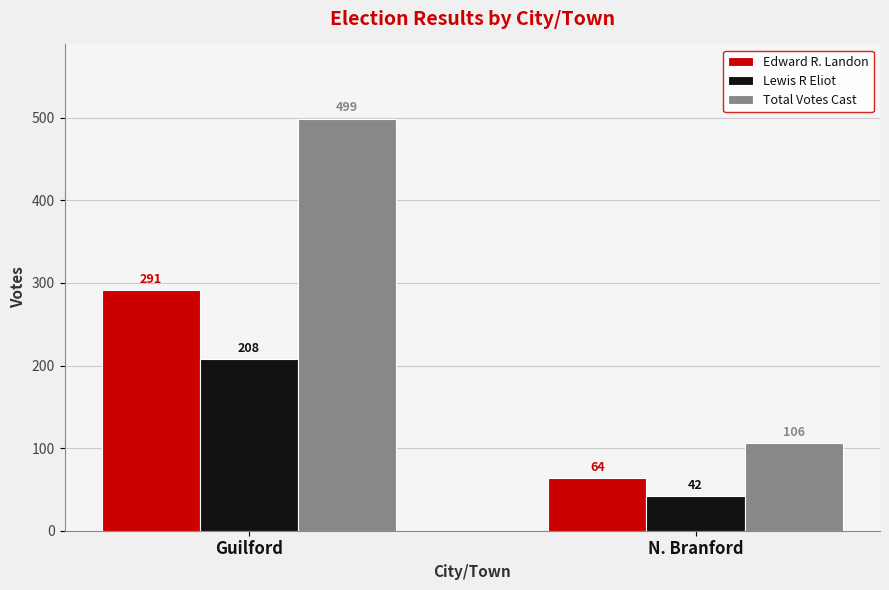

What is the label of the 2nd bar from the left?

N. Branford